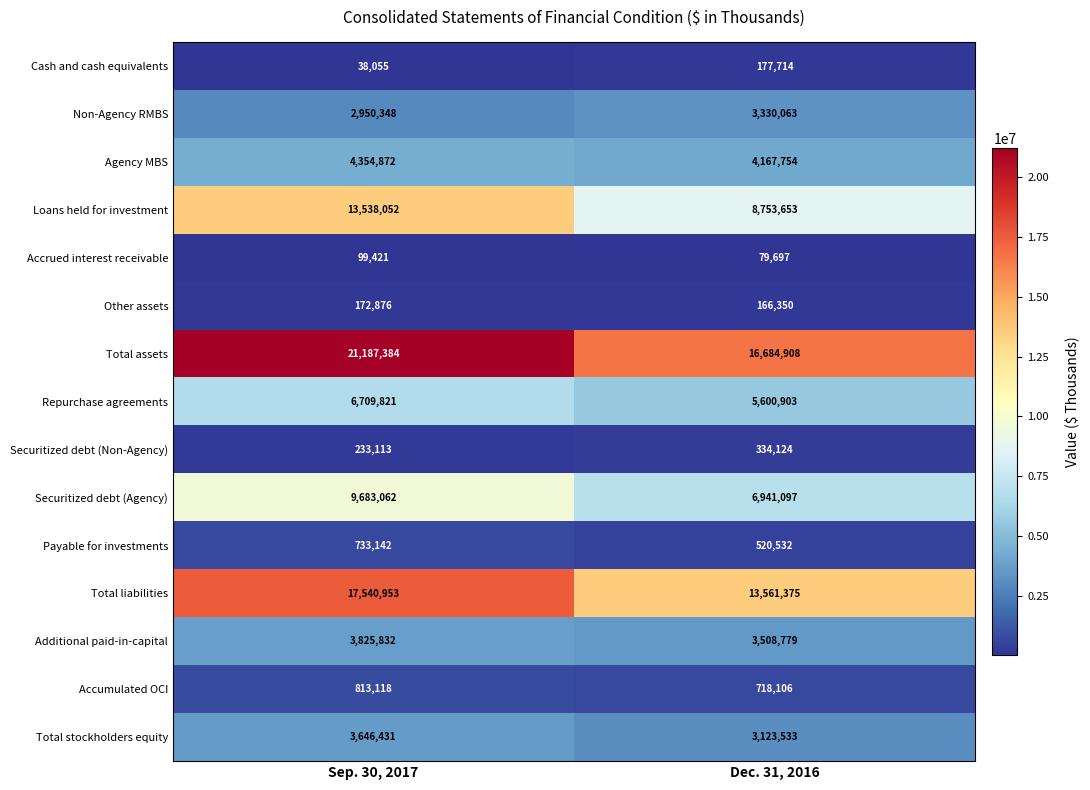

At Sep. 30, 2017, list the series in order from smallest to largest.

Cash and cash equivalents, Accrued interest receivable, Other assets, Securitized debt (Non-Agency), Payable for investments, Accumulated OCI, Non-Agency RMBS, Total stockholders equity, Additional paid-in-capital, Agency MBS, Repurchase agreements, Securitized debt (Agency), Loans held for investment, Total liabilities, Total assets